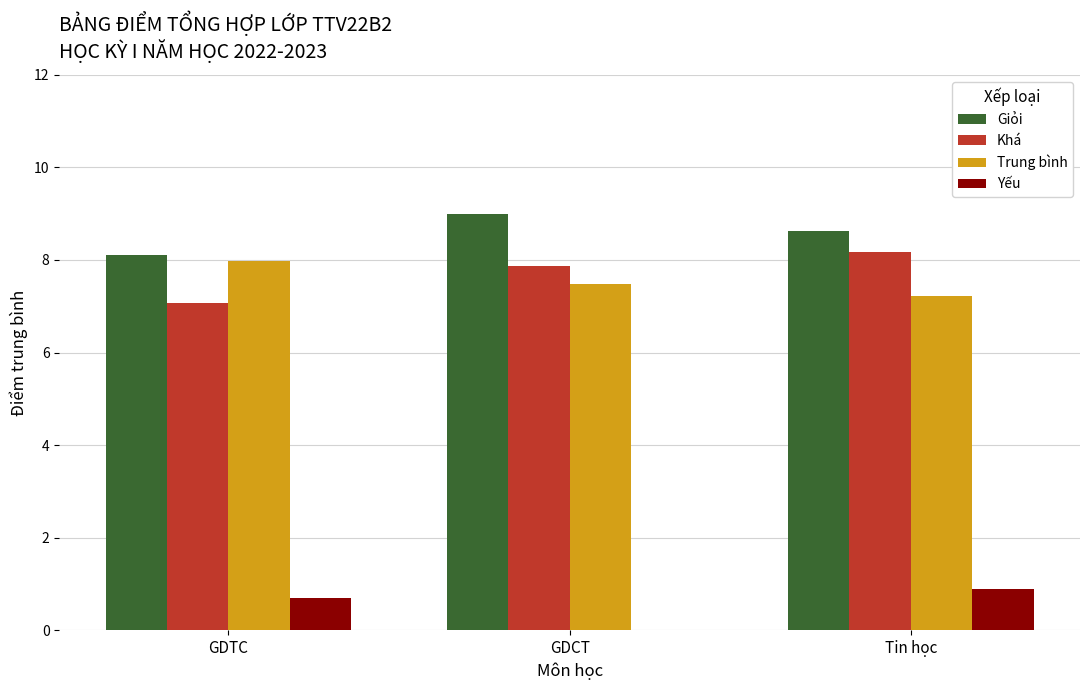

At which category does the chart reach its peak across all series?

GDCT